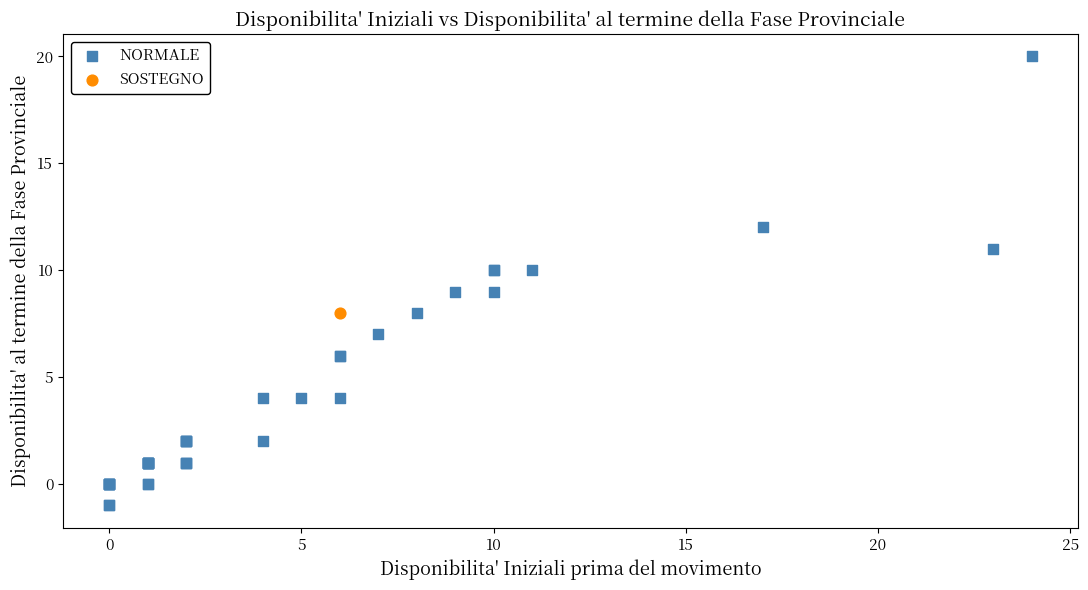

What are all the series names shown in the legend?

NORMALE, SOSTEGNO